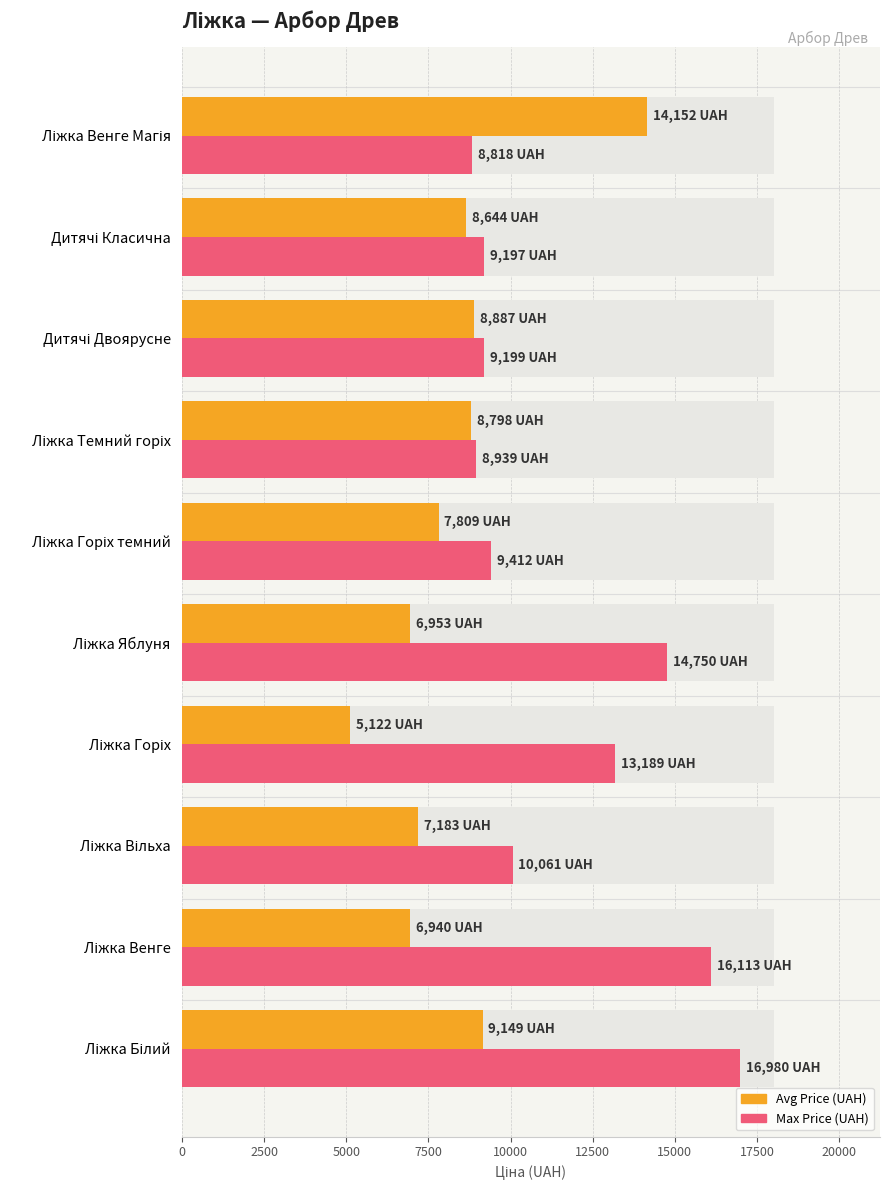

Which series has the largest range (max minus min)?

Avg Price (UAH)